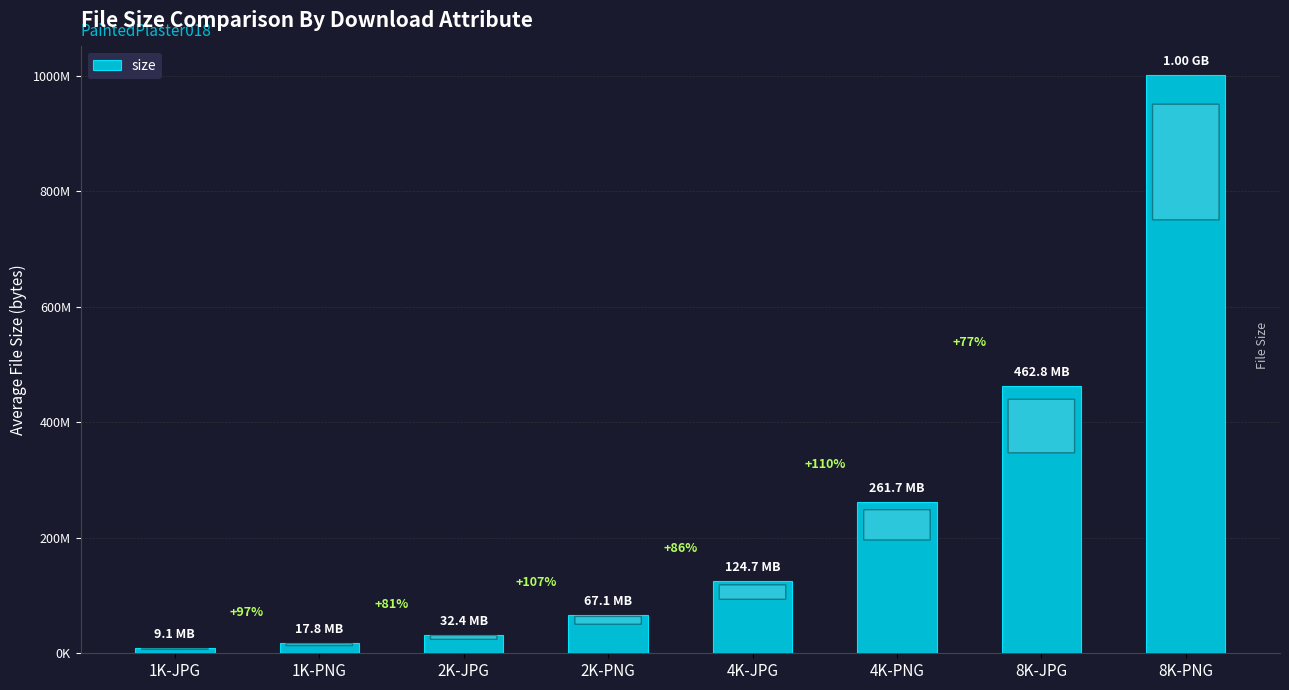

Are the bars horizontal?

No